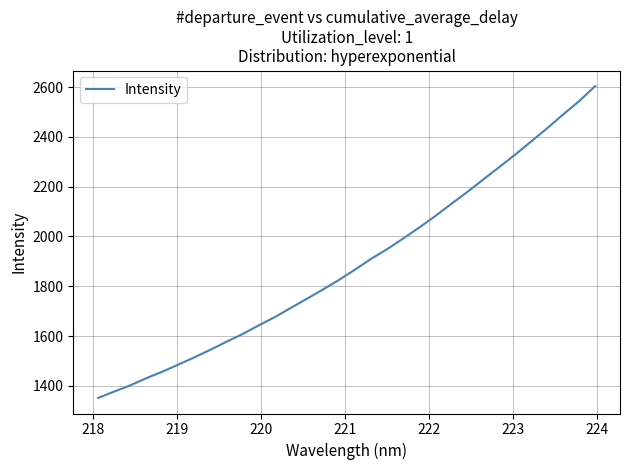

How many lines are shown in the chart?

1